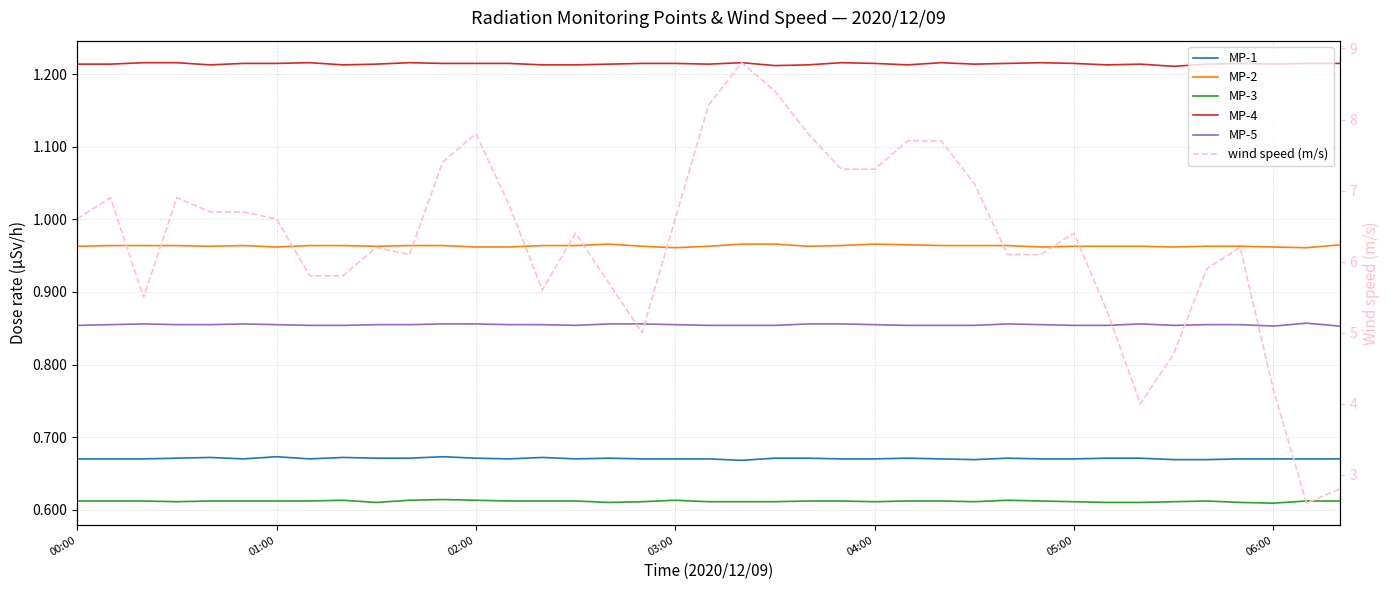

Rank the categories by MP-1 value from lowest to highest.

20, 27, 33, 34, 00:00, 01:00, 02:00, 05:00, 7, 13, 15, 17, 18, 19, 23, 24, 26, 29, 30, 35, 36, 37, 38, 03:00, 9, 10, 12, 16, 21, 22, 25, 28, 31, 32, 04:00, 8, 14, 06:00, 11